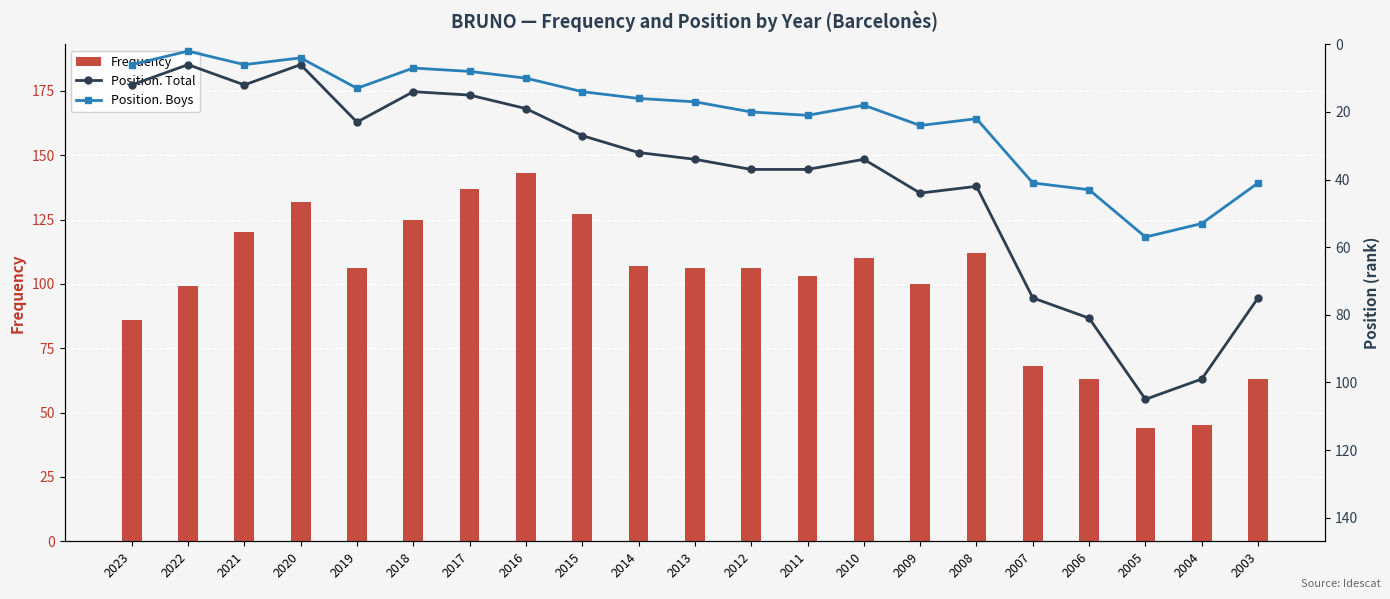

True or false: Position. Total has a value of 52 at 2012.

False